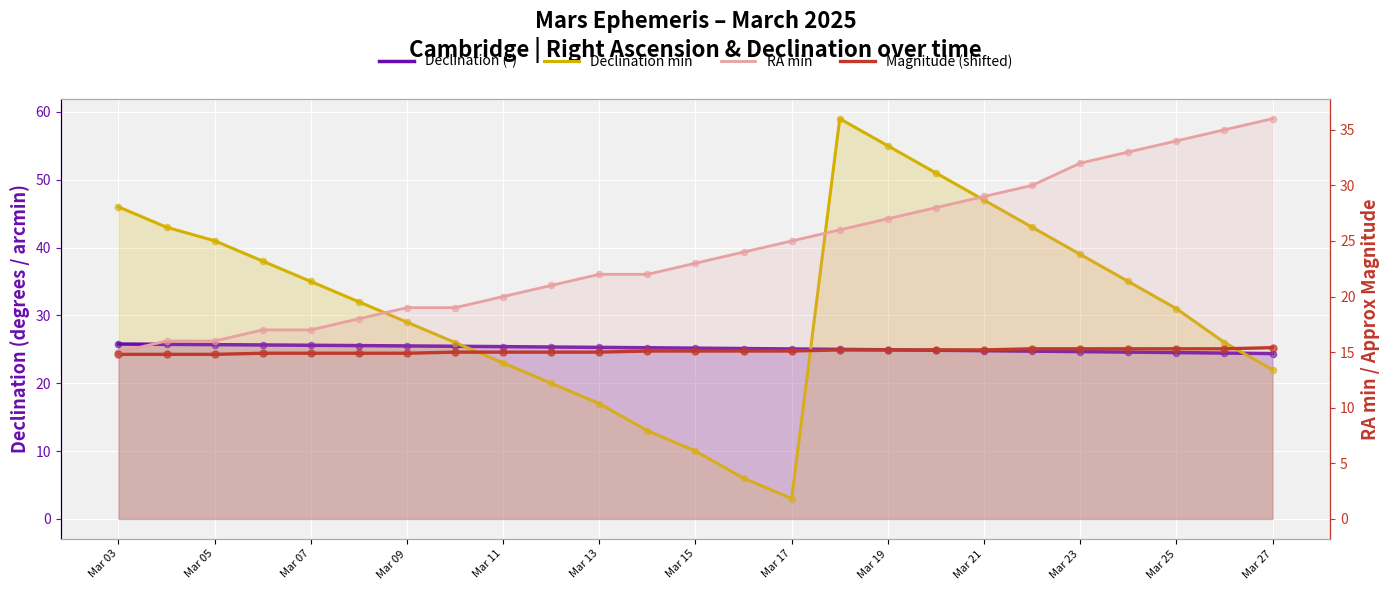

Is the value of Declination min at 19 greater than the value of RA min at Mar 27?

Yes